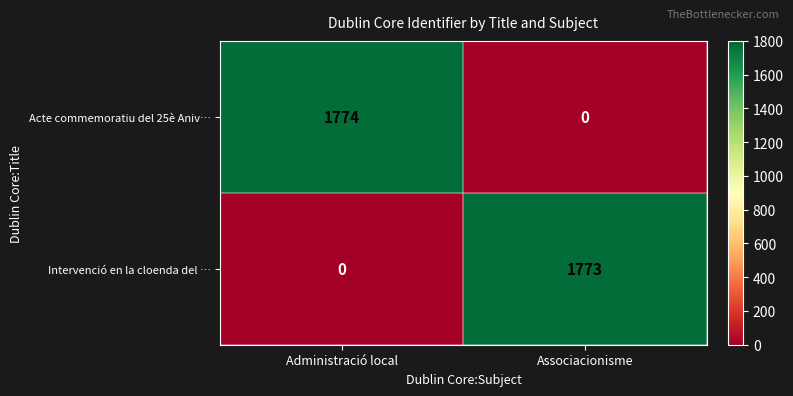

List the series in order of their peak value, lowest first.

Intervenció en la cloenda del …, Acte commemoratiu del 25è Aniv…